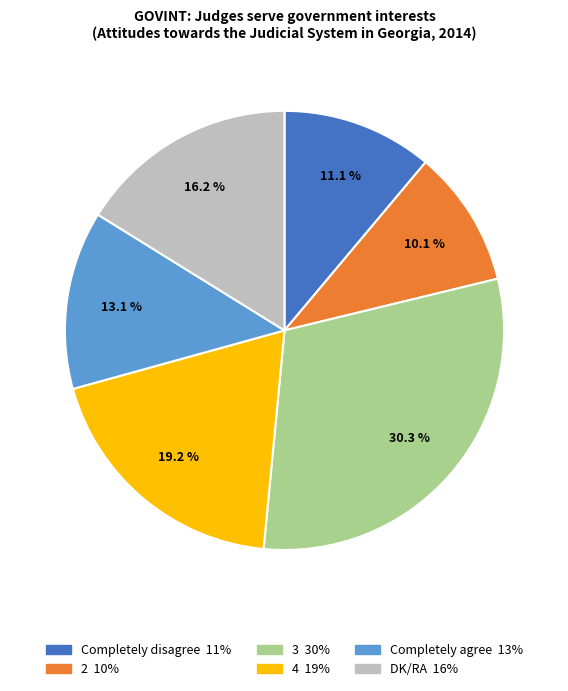

Is there a majority slice in this chart?

No